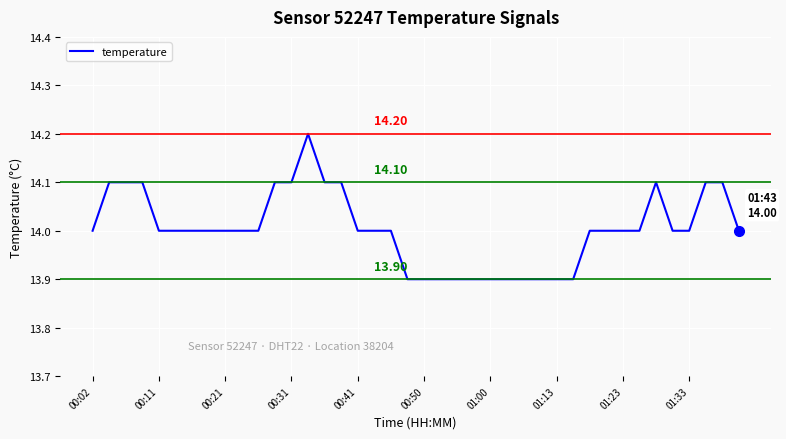

What is the difference between the maximum and minimum values?

0.3